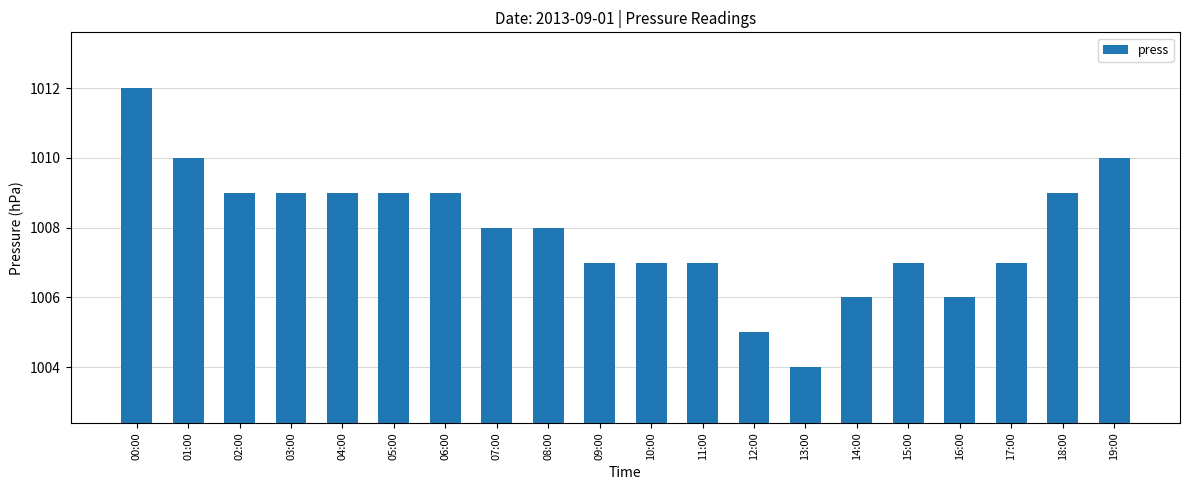

Is it true that the value at 18:00 is 690?

False